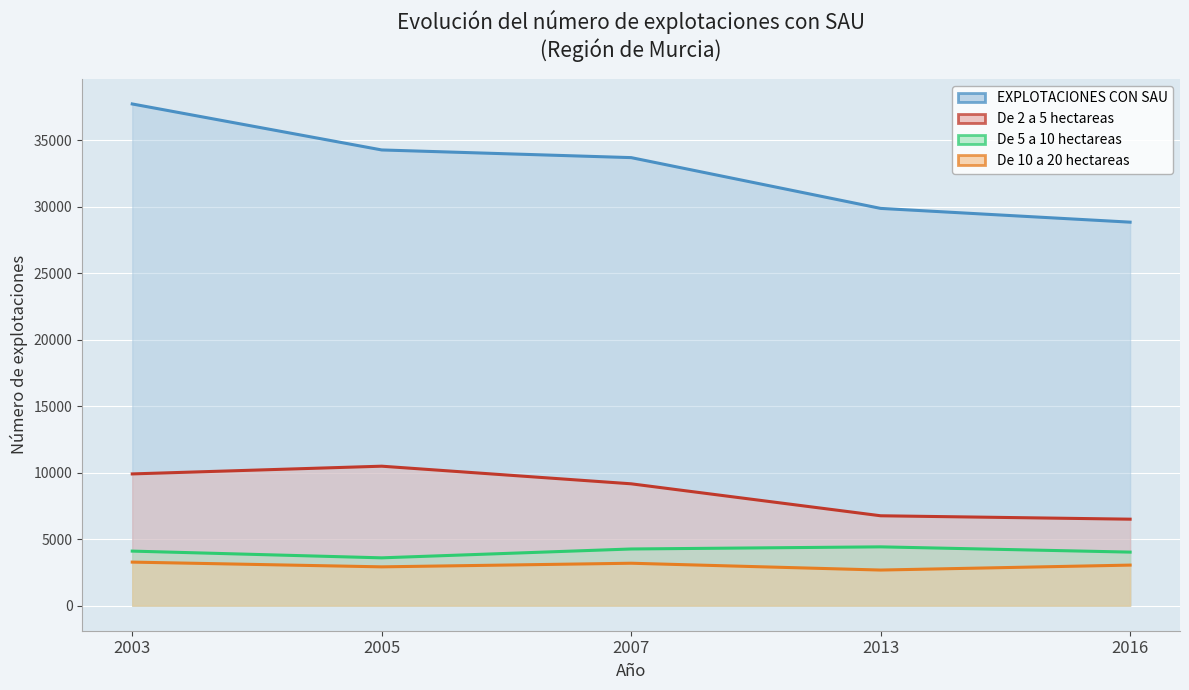

How many data points in EXPLOTACIONES CON SAU are less than 33685?

2